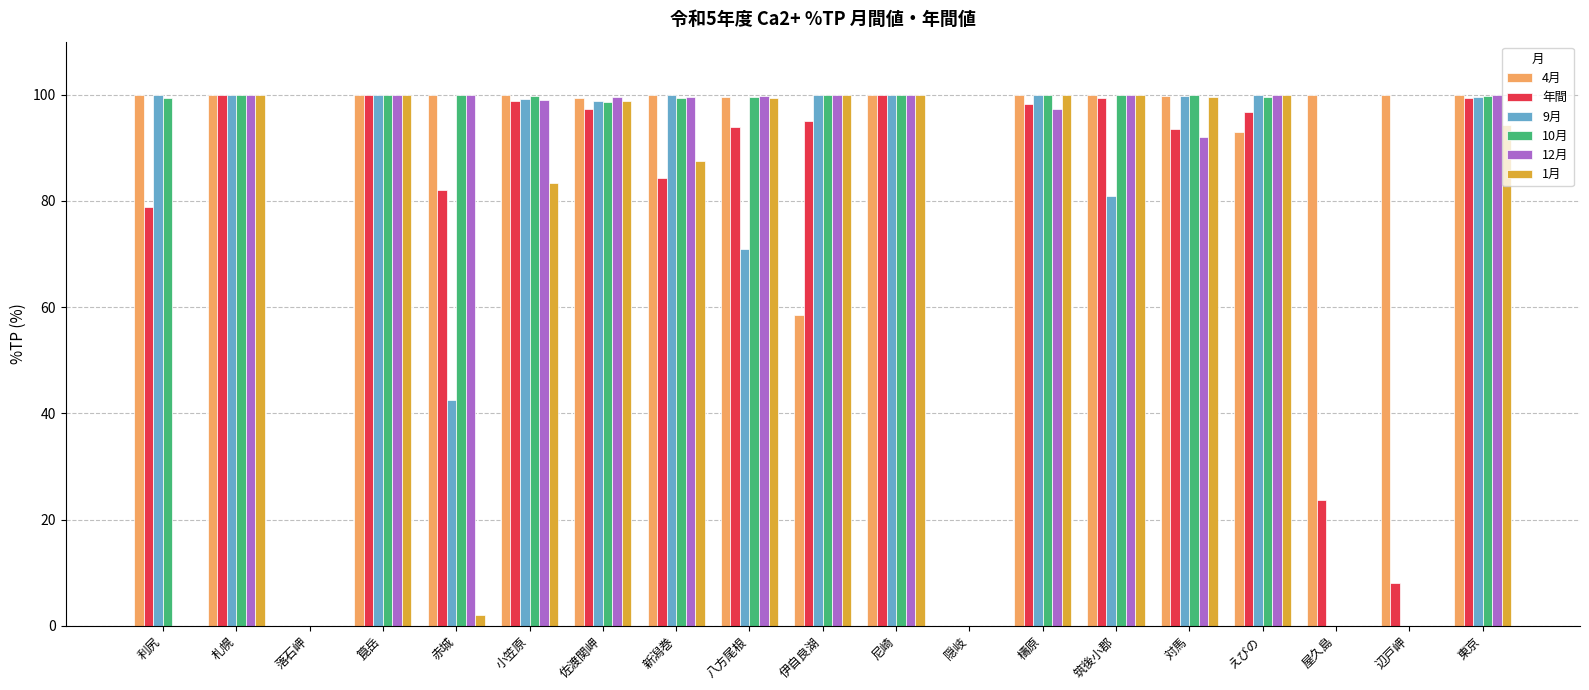

Count the number of data series in this chart.

6